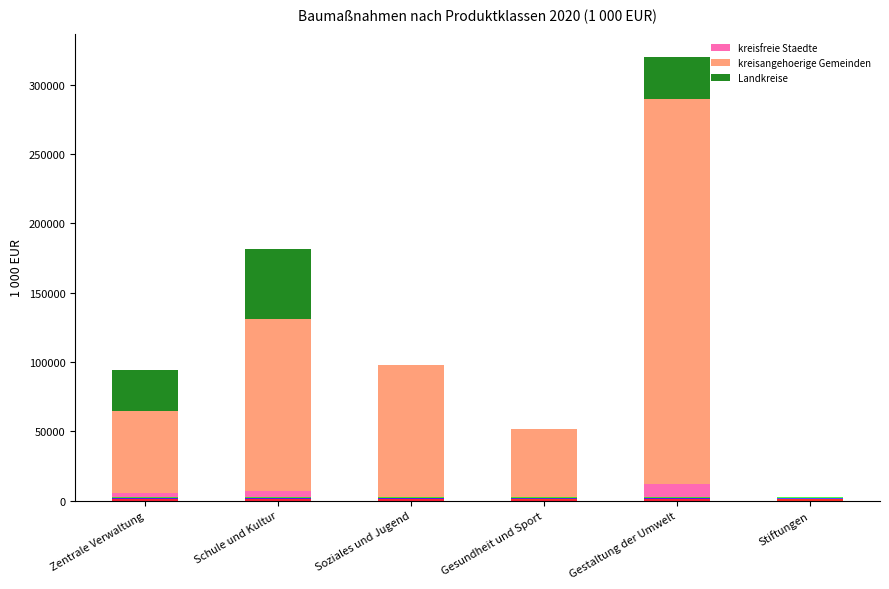

What is the difference between the kreisfreie Staedte values at Gestaltung der Umwelt and Zentrale Verwaltung?

6905.7